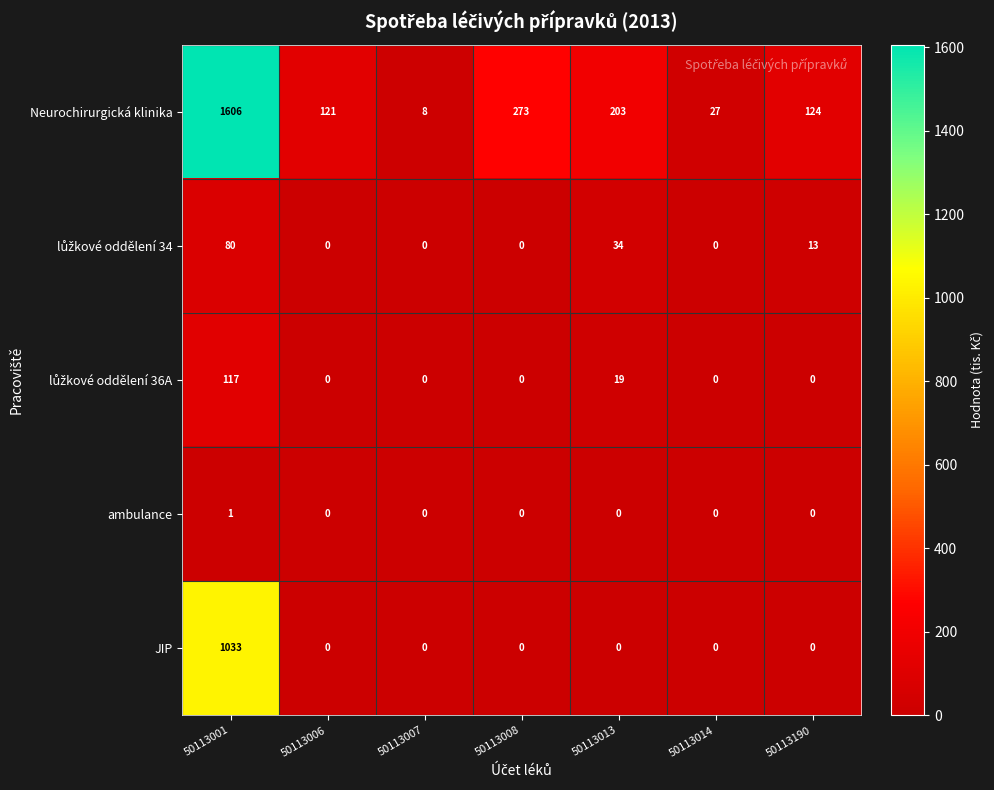

Is it true that Neurochirurgická klinika equals 203 at 50113013?

True